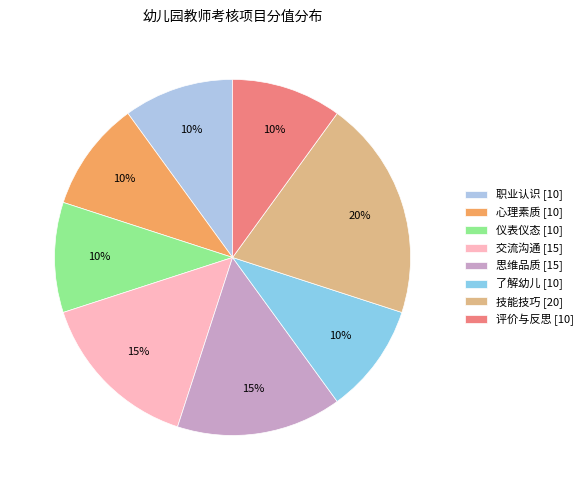

True or false: 交流沟通 accounts for 15% of the total.

True